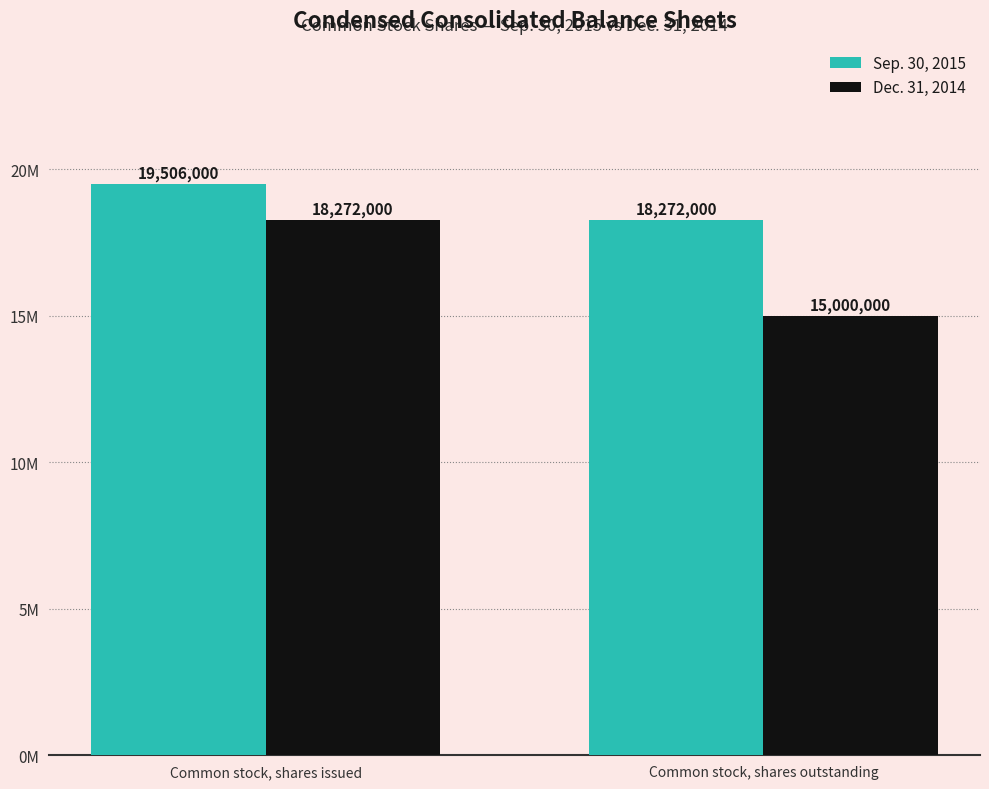

Rank the categories by Dec. 31, 2014 value from lowest to highest.

Common stock, shares outstanding, Common stock, shares issued